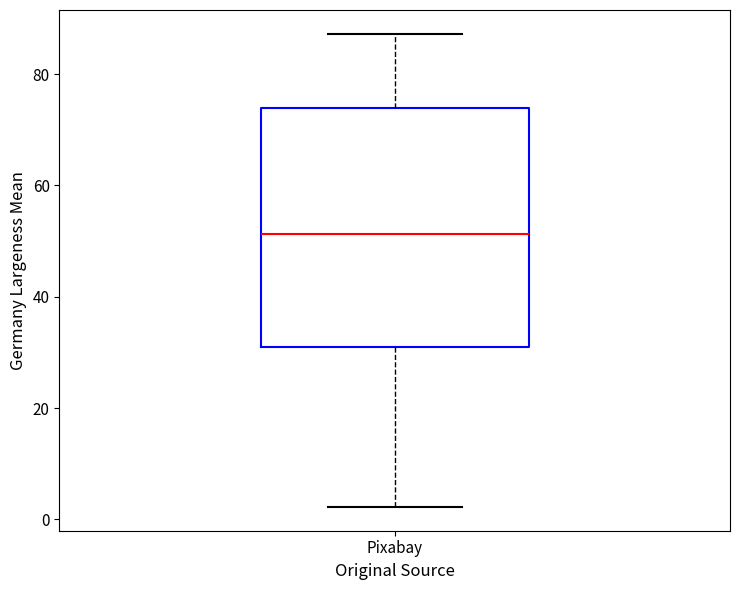

Transcribe this box plot: give where the median line is, the range the box spans, and where the two whiskers end, as read against the y-axis. The values are not printed on the chart, so give them approximately, as read against the axis.

median 52, box 30 to 74, whiskers 2 to 88